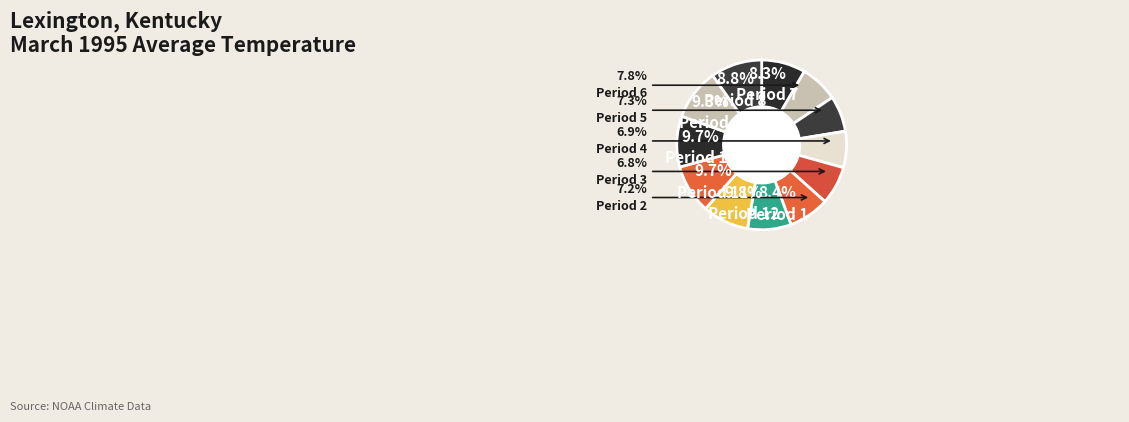

To the nearest percent, what portion does Period 11 represent?

10%